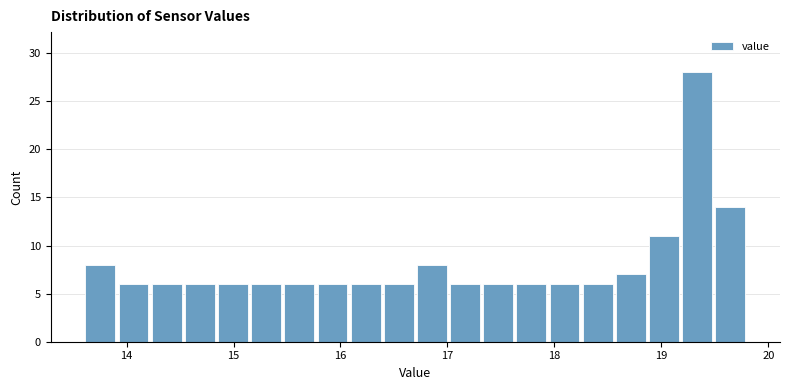

Read against the x-axis, roughly where is the centre of the tallest bar?

19.3